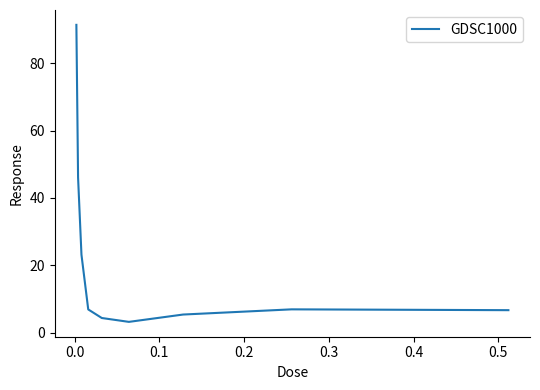

What is the greatest value displayed?

91.4